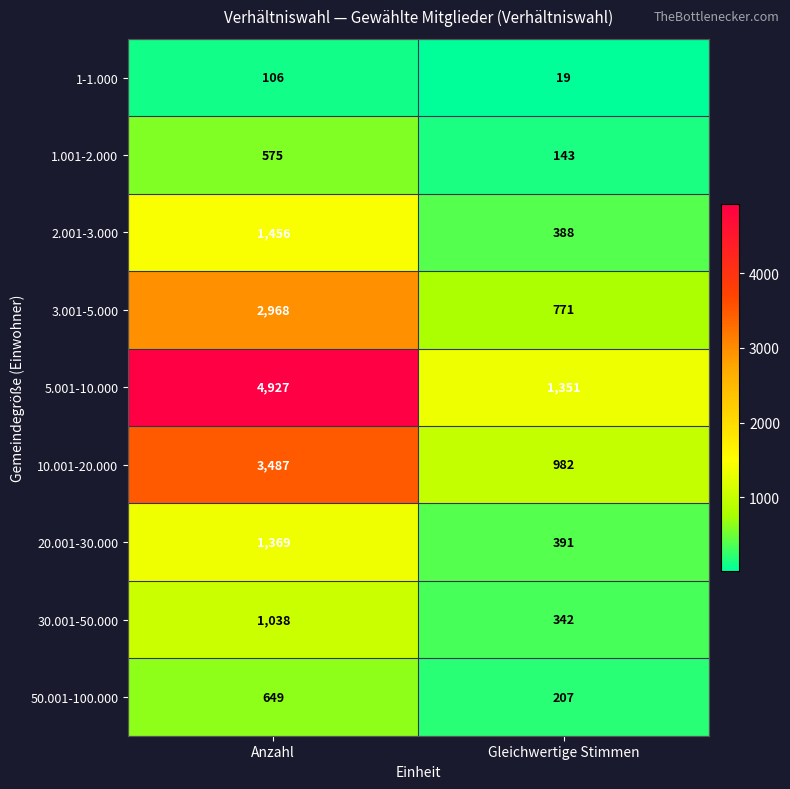

The 1.001-2.000 series shows 575 at Anzahl. True or false?

True